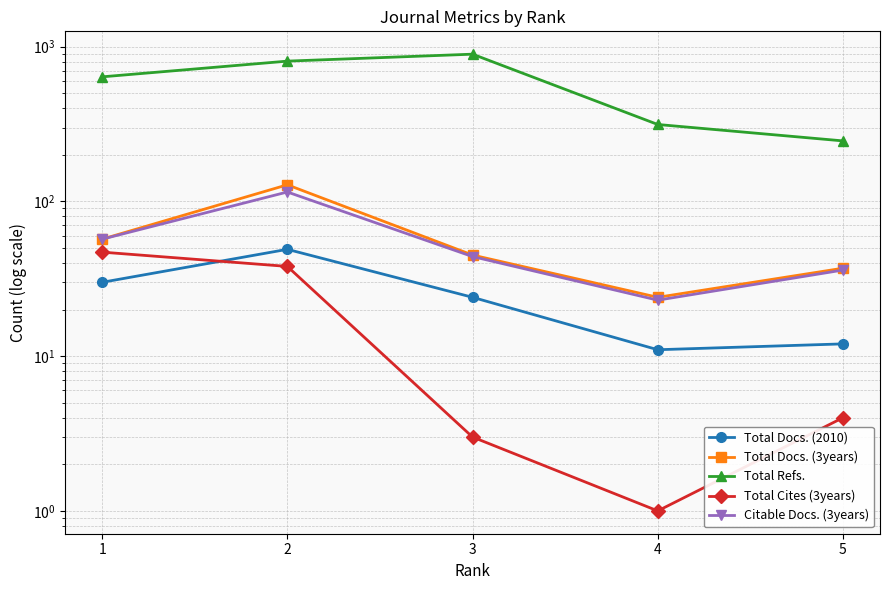

Reading right to left, extract all data points from this chart.

Total Docs. (2010): 5=12	4=11	3=24	2=49	1=30
Total Docs. (3years): 5=37	4=24	3=45	2=128	1=57
Total Refs.: 5=246	4=314	3=894	2=806	1=638
Total Cites (3years): 5=4	4=1	3=3	2=38	1=47
Citable Docs. (3years): 5=36	4=23	3=44	2=115	1=57